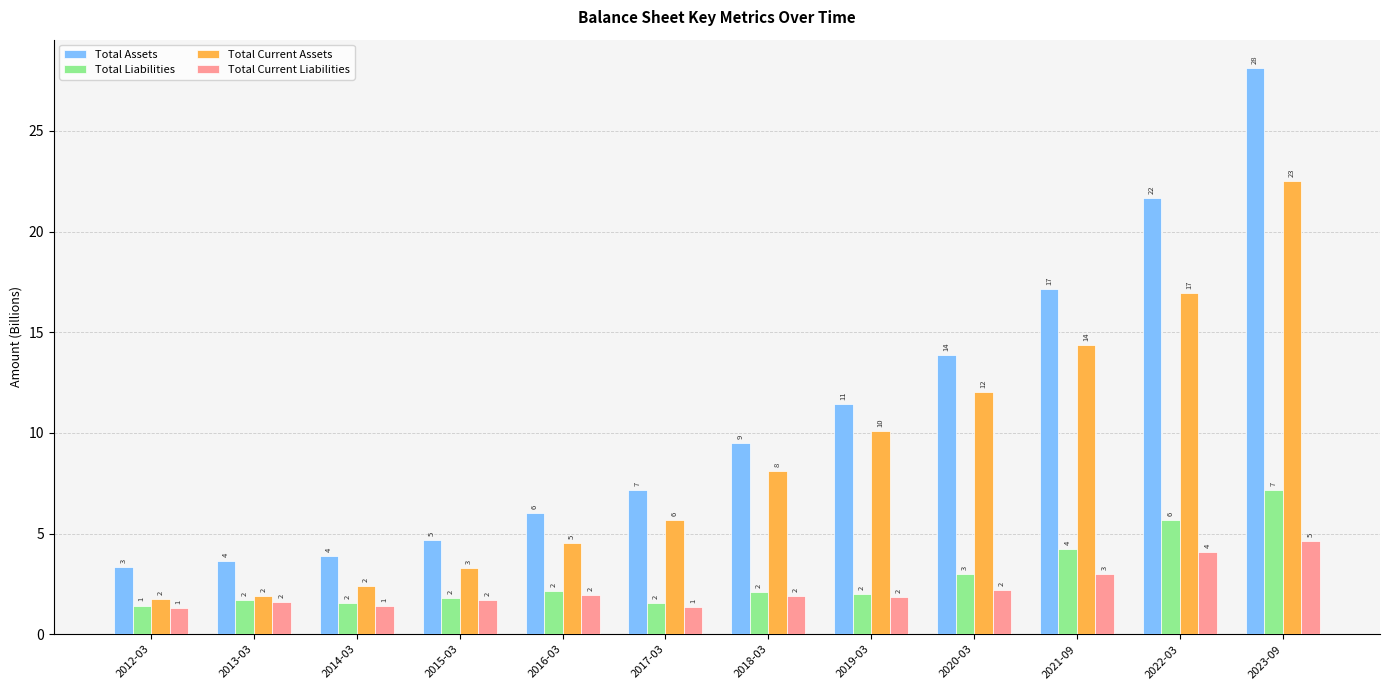

What is the label of the 1st bar from the left?

2012-03